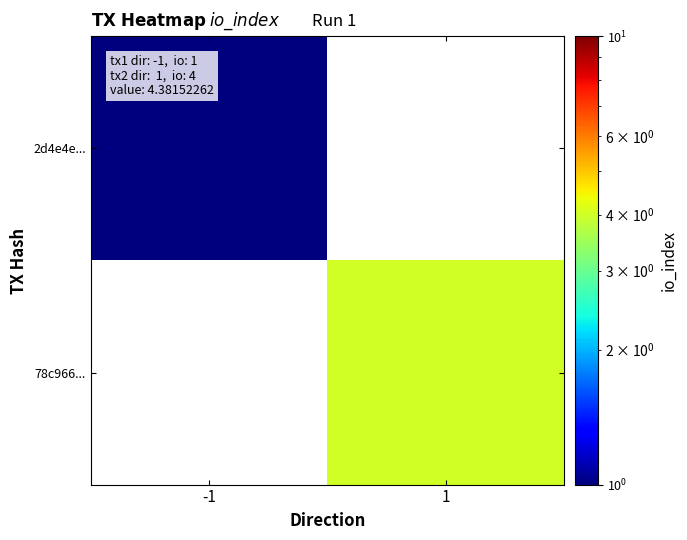

Which category has the lowest value in the 78c966... series?

-1